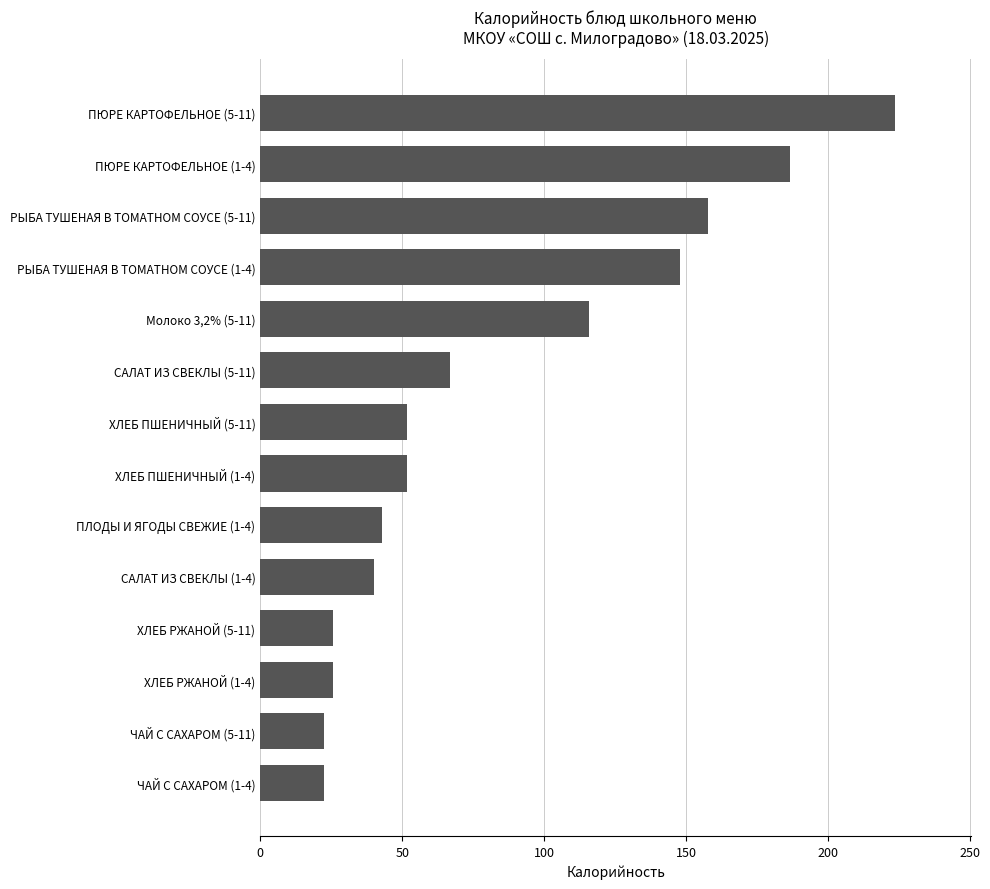

At which label is the value closest to 123?

Молоко 3,2% (5-11)